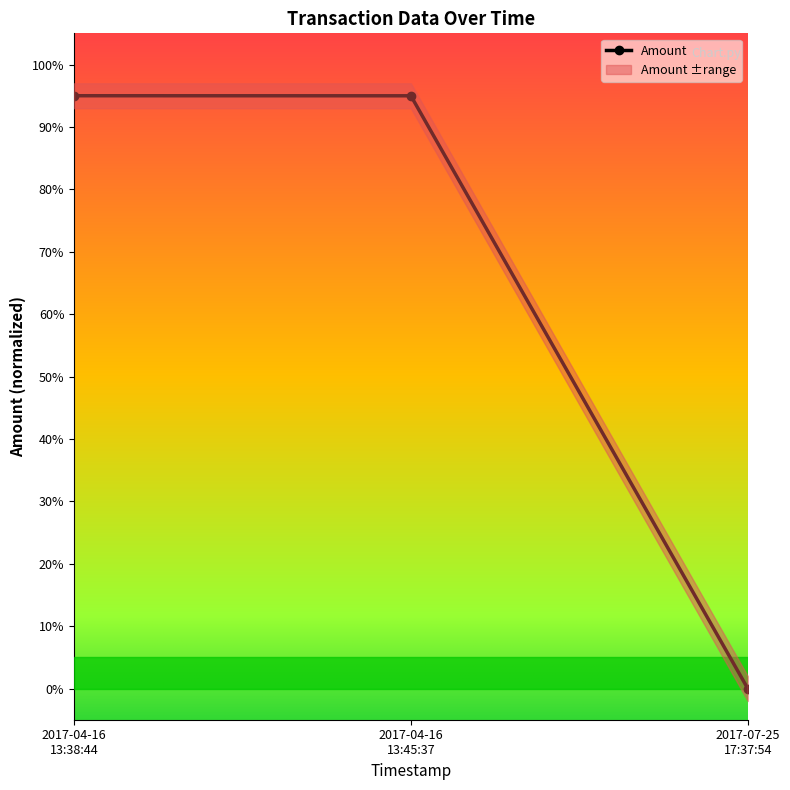

Reading left to right, what are all the values shown in this chart?

95.0	95.0	0.0